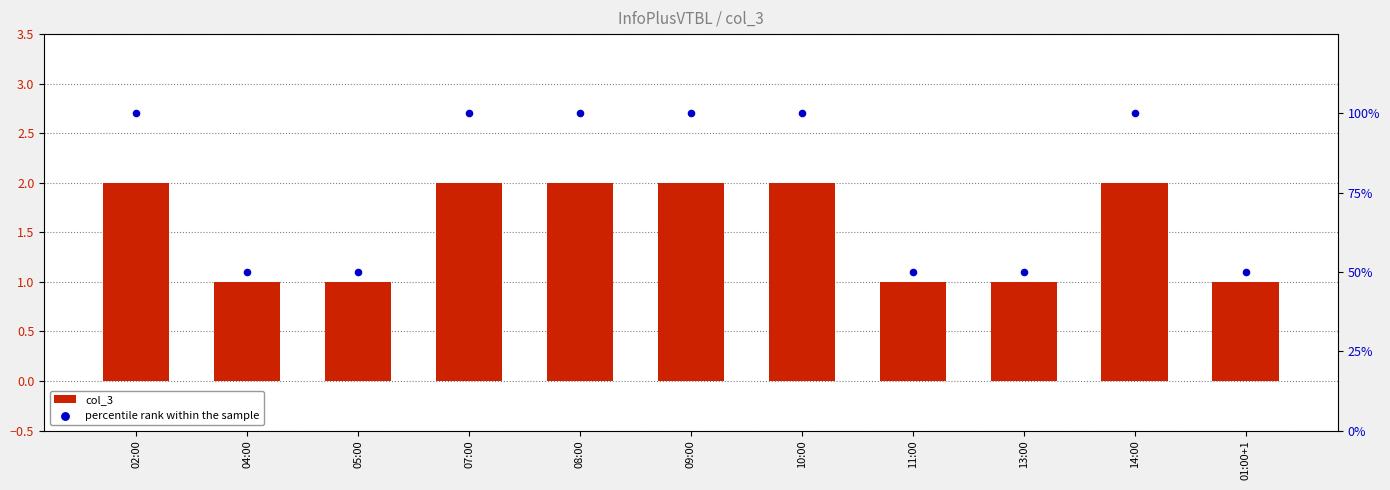

At which category is the sum across all series the highest?

02:00